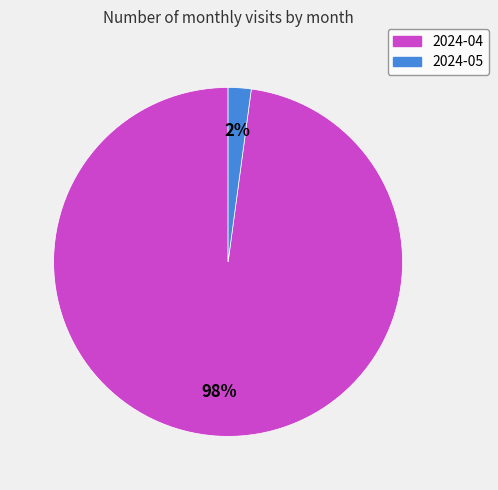

Count the number of slices in the pie.

2